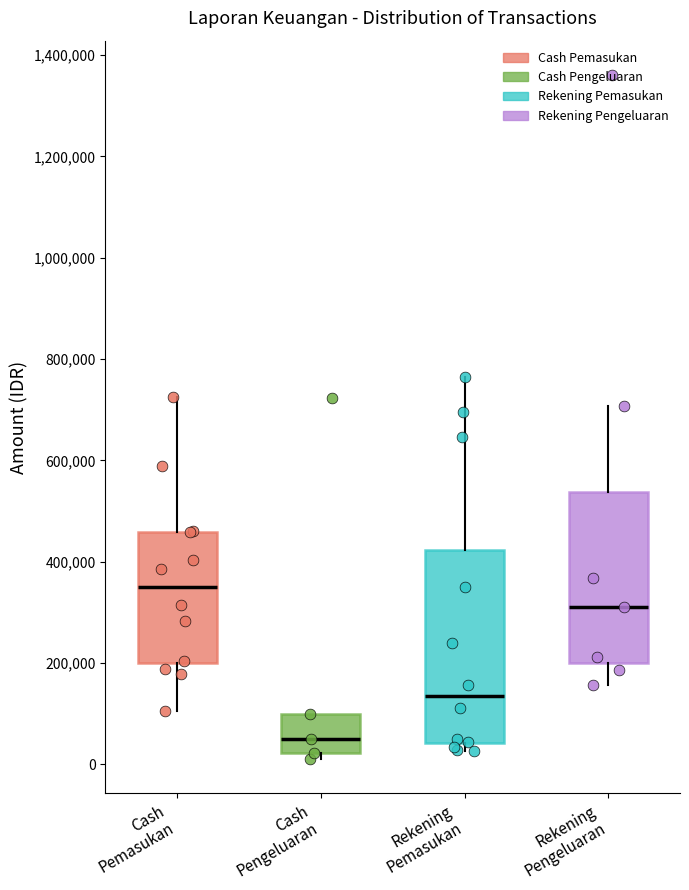

Which box is the tallest, from its lower edge to its upper edge?

Rekening Pemasukan